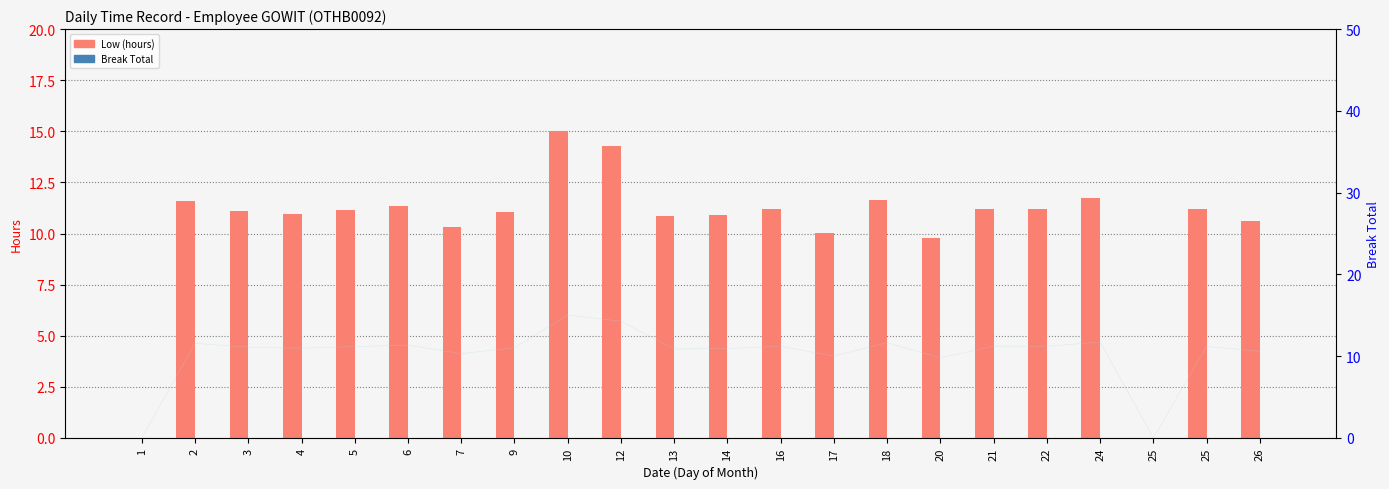

Between 21 and 6, which is larger?

6